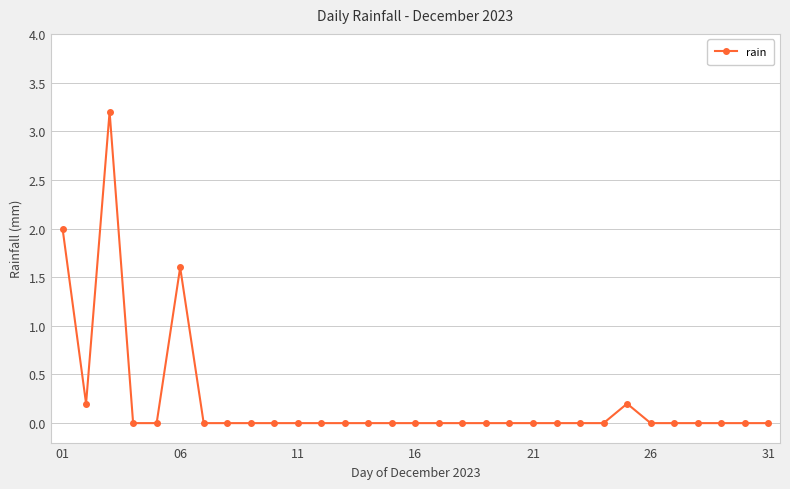

Reading right to left, transcribe all the data shown in this chart.

0.0	0.0	0.0	0.0	0.0	0.0	0.2	0.0	0.0	0.0	0.0	0.0	0.0	0.0	0.0	0.0	0.0	0.0	0.0	0.0	0.0	0.0	0.0	0.0	0.0	1.6	0.0	0.0	3.2	0.2	2.0